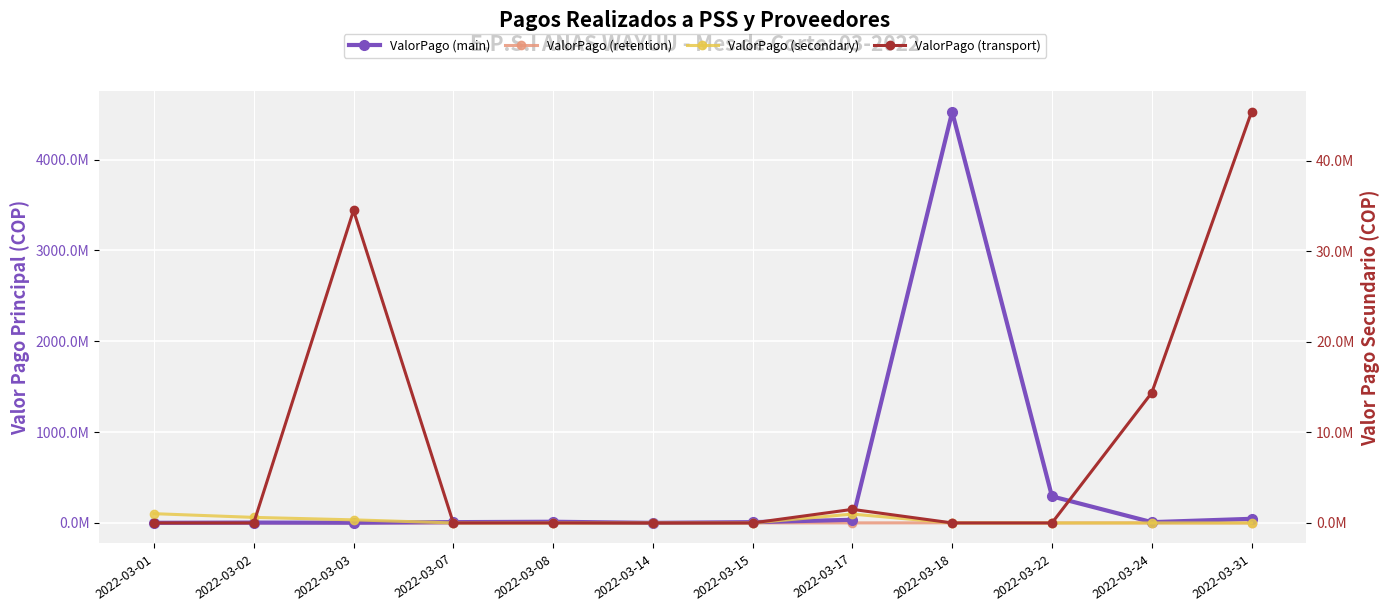

Between 2022-03-17 and 2022-03-07, which is larger?

2022-03-17